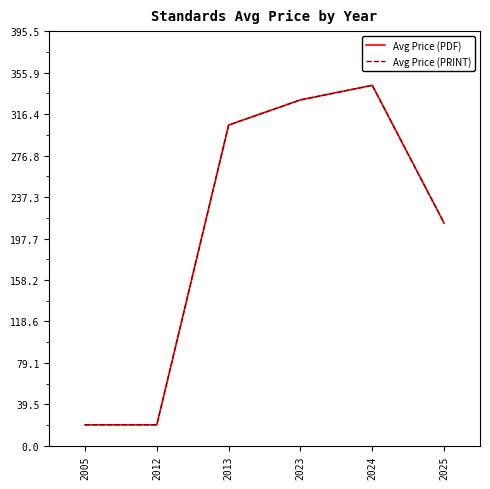

Does the chart display data point markers on the line(s)?

No